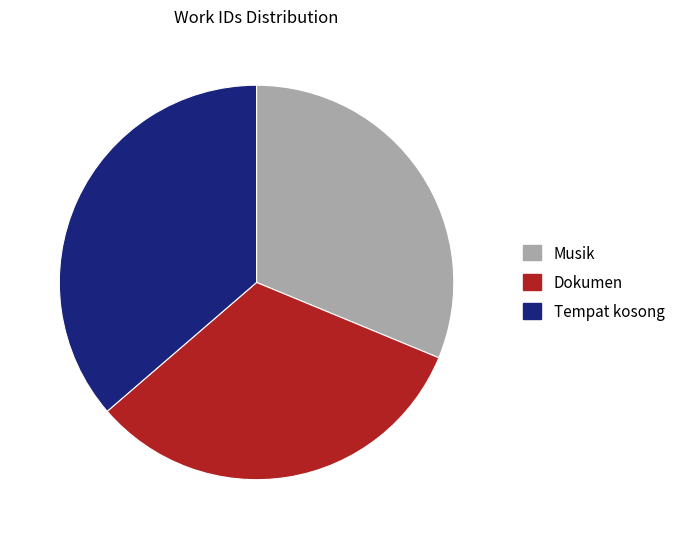

Is there a majority slice in this chart?

No